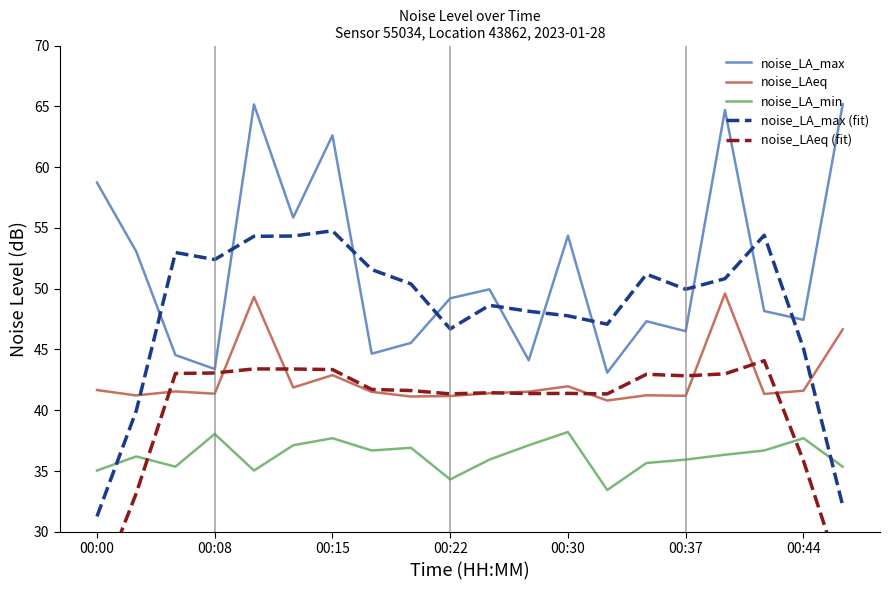

What is the approximate value of noise_LA_min at 00:30?

38.2